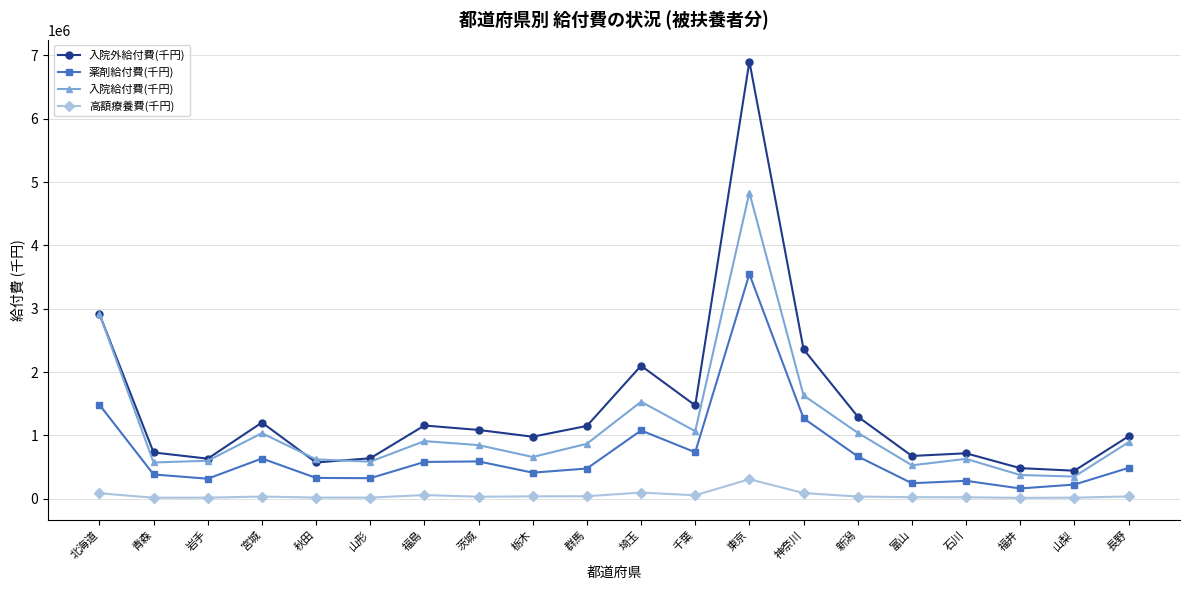

Count the number of categories in the chart.

20